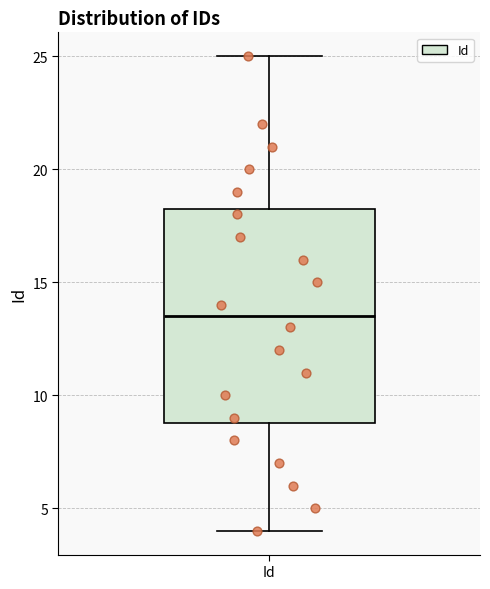

Transcribe this box plot: give where the median line is, the range the box spans, and where the two whiskers end, as read against the y-axis. The values are not printed on the chart, so give them approximately, as read against the axis.

median 13.5, box 9.0 to 18.5, whiskers 4.0 to 25.0